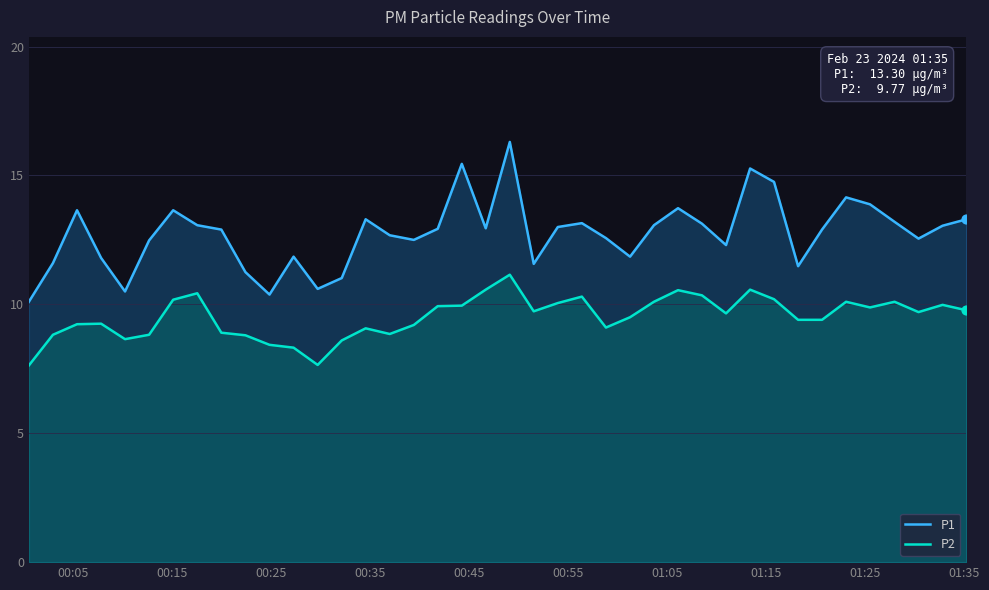

Which series has the largest total across all categories?

P1